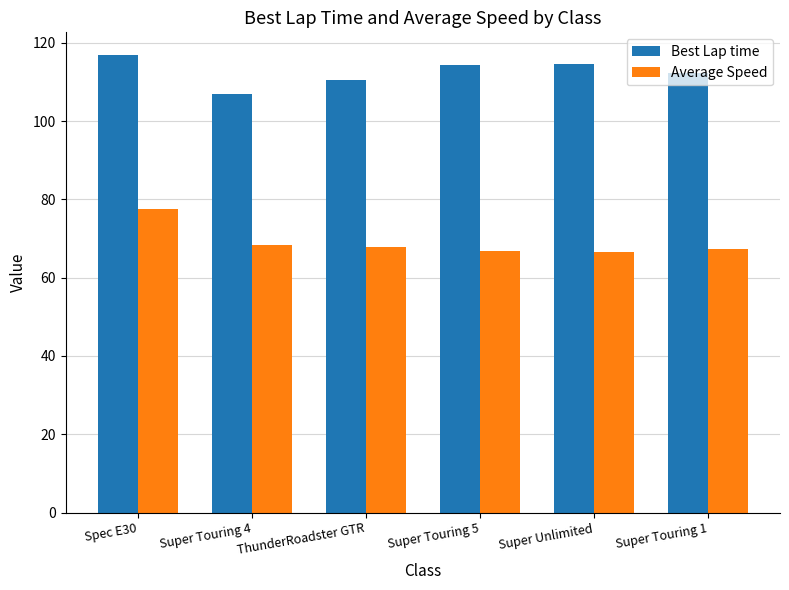

Is it true that Best Lap time equals 114.4 at Super Touring 5?

True